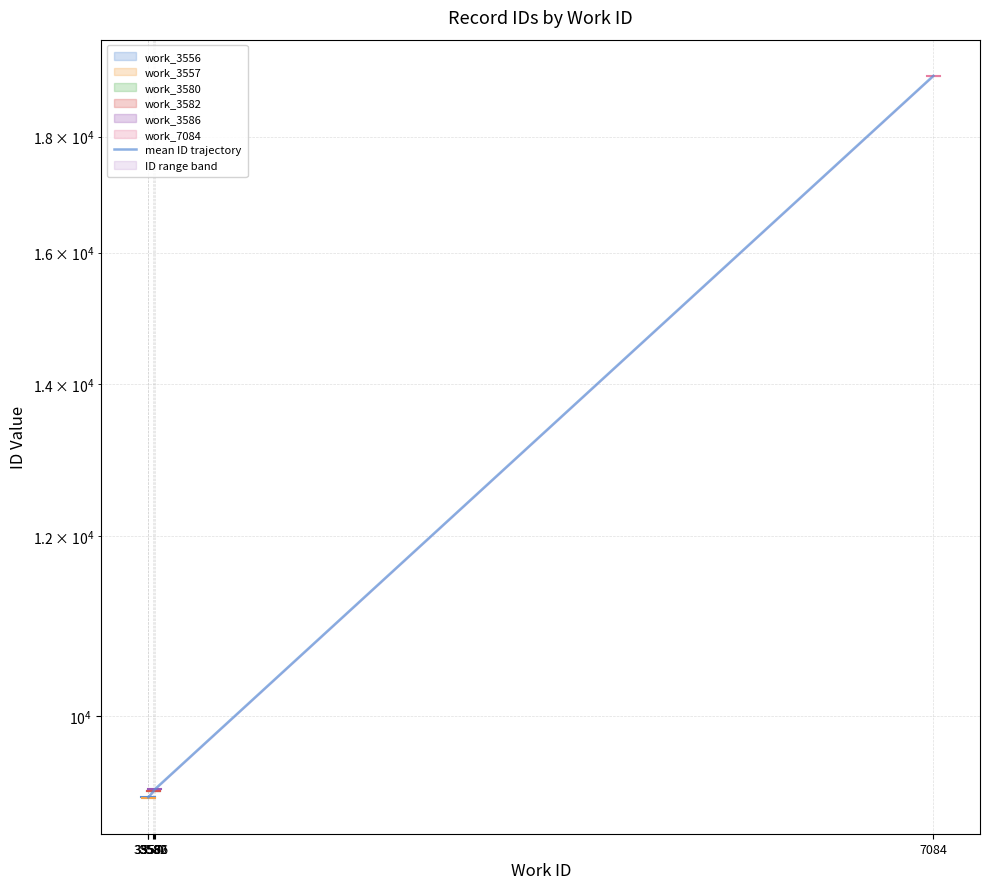

List the labels in order of value, largest first.

7084, 3586, 3582, 3580, 3556, 3557